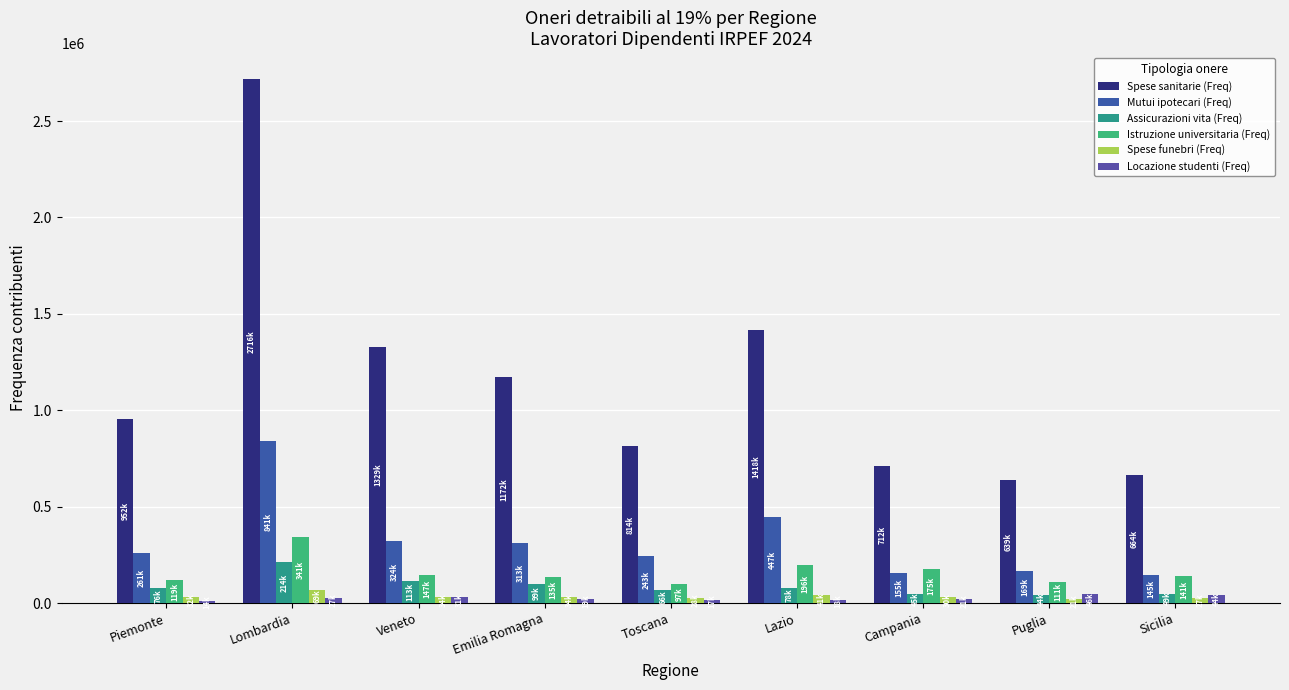

How many distinct data groups are displayed?

6